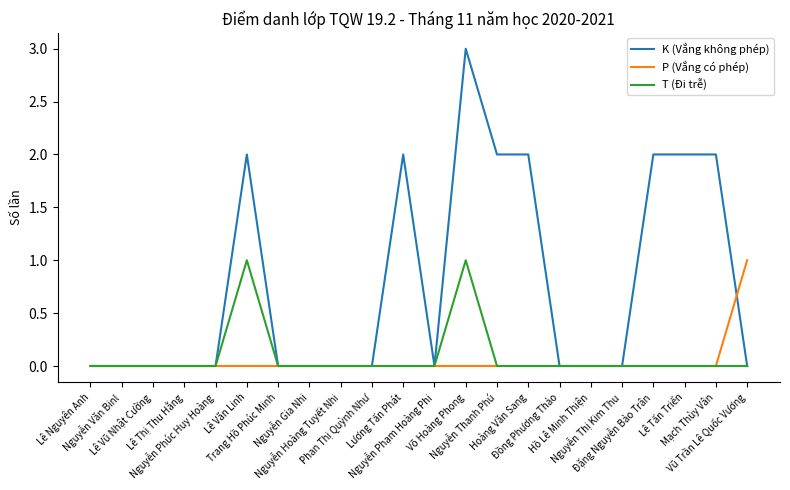

What are all the series names shown in the legend?

K (Vắng không phép), P (Vắng có phép), T (Đi trễ)